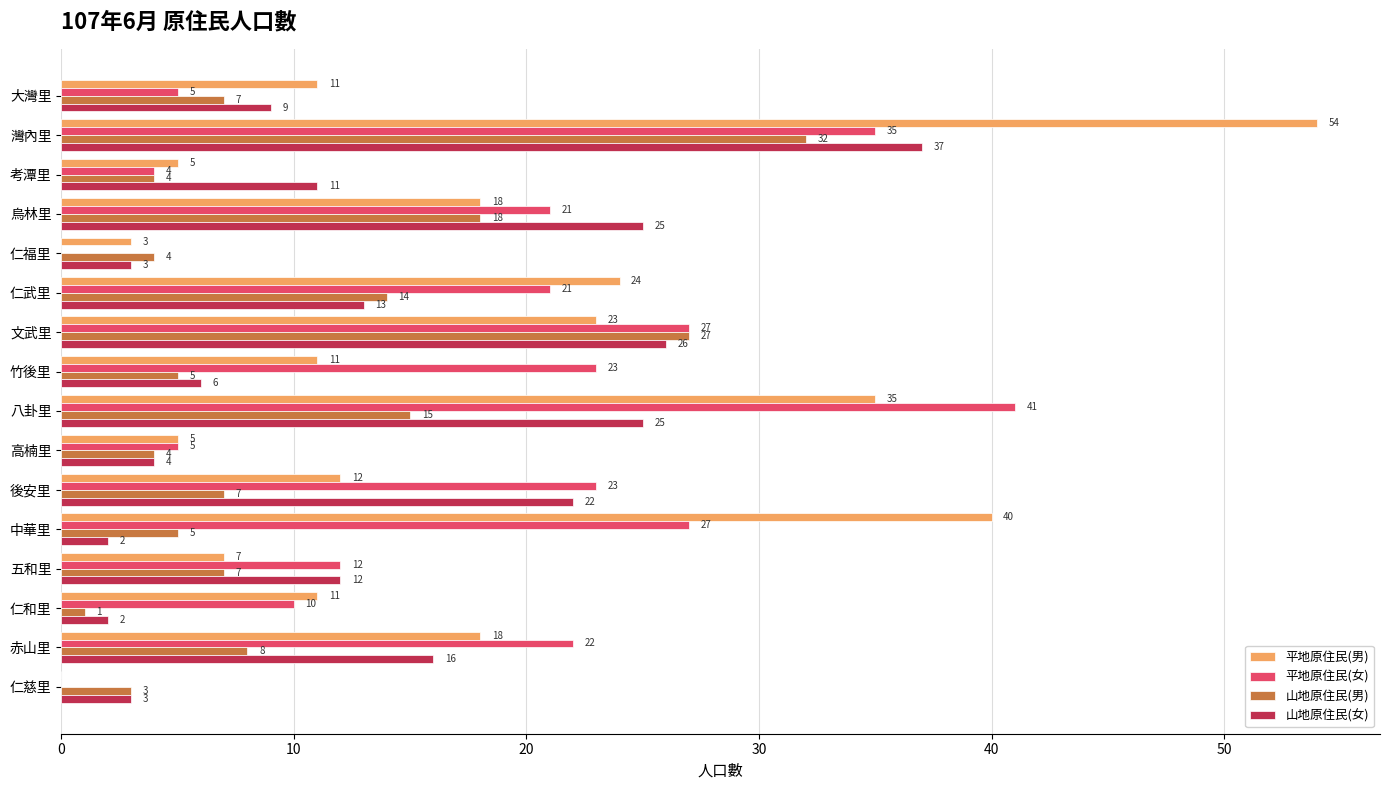

Which series has the largest total across all categories?

平地原住民(男)